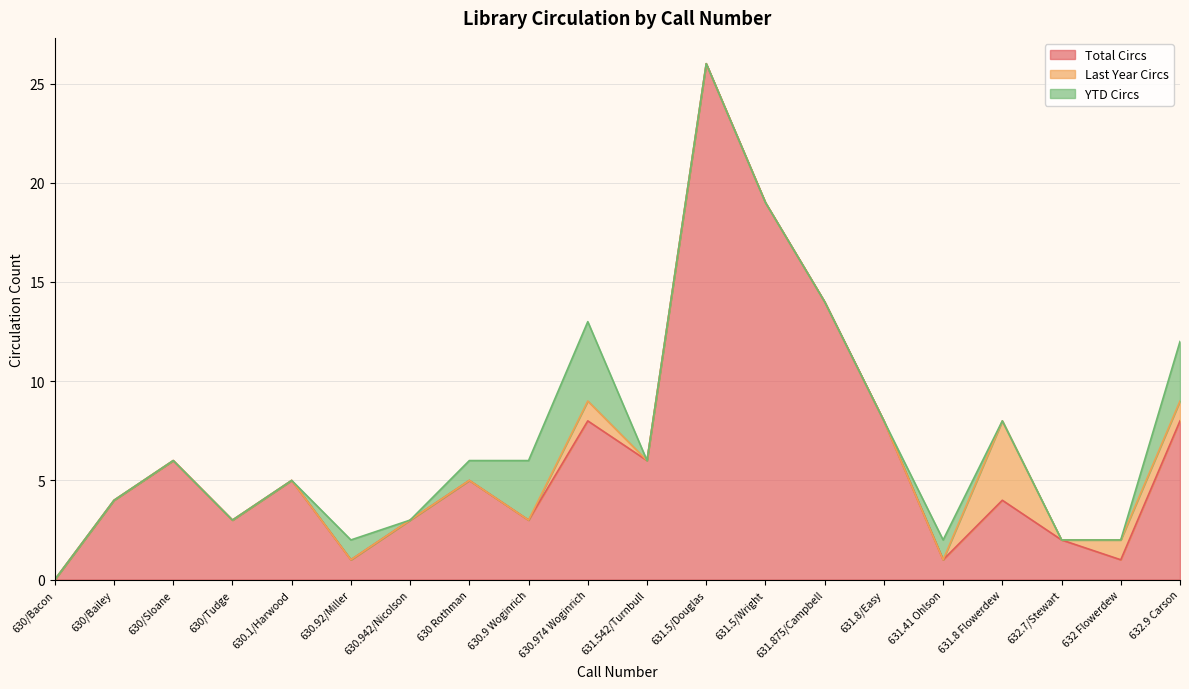

What is the sum of the Total Circs values at 630.92/Miller and 630.9 Woginrich?

4